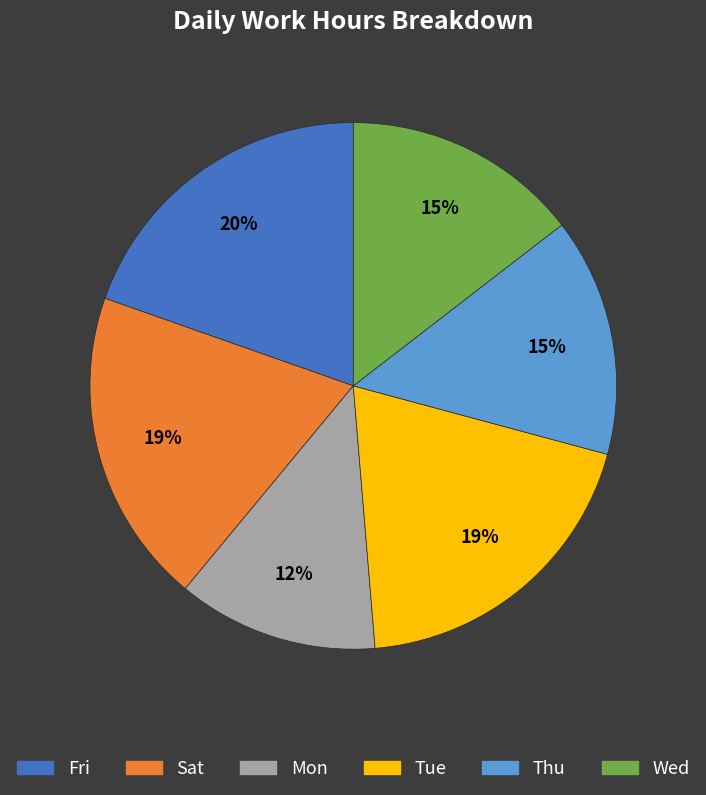

To the nearest percent, what is the average slice percentage?

17%